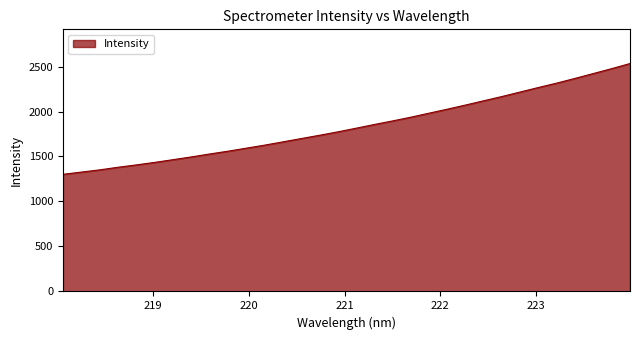

What is the smallest value displayed?

1301.8